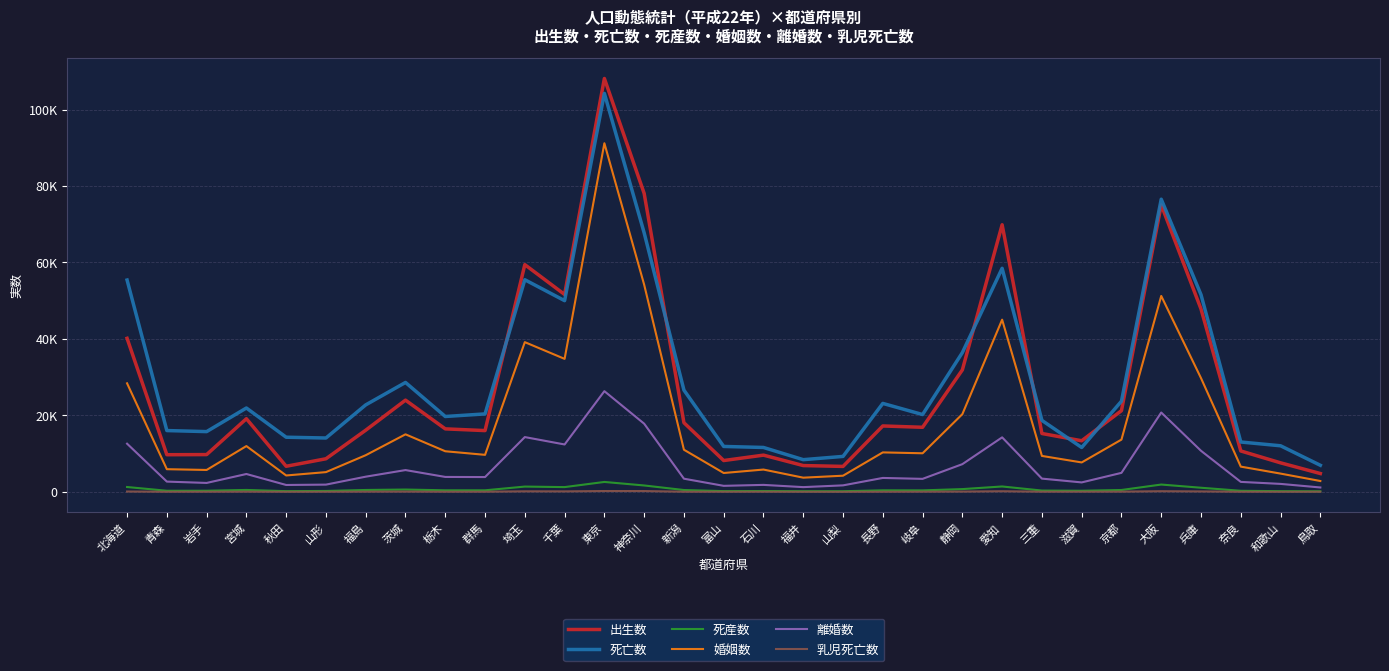

What are all the series names shown in the legend?

出生数, 死亡数, 死産数, 婚姻数, 離婚数, 乳児死亡数